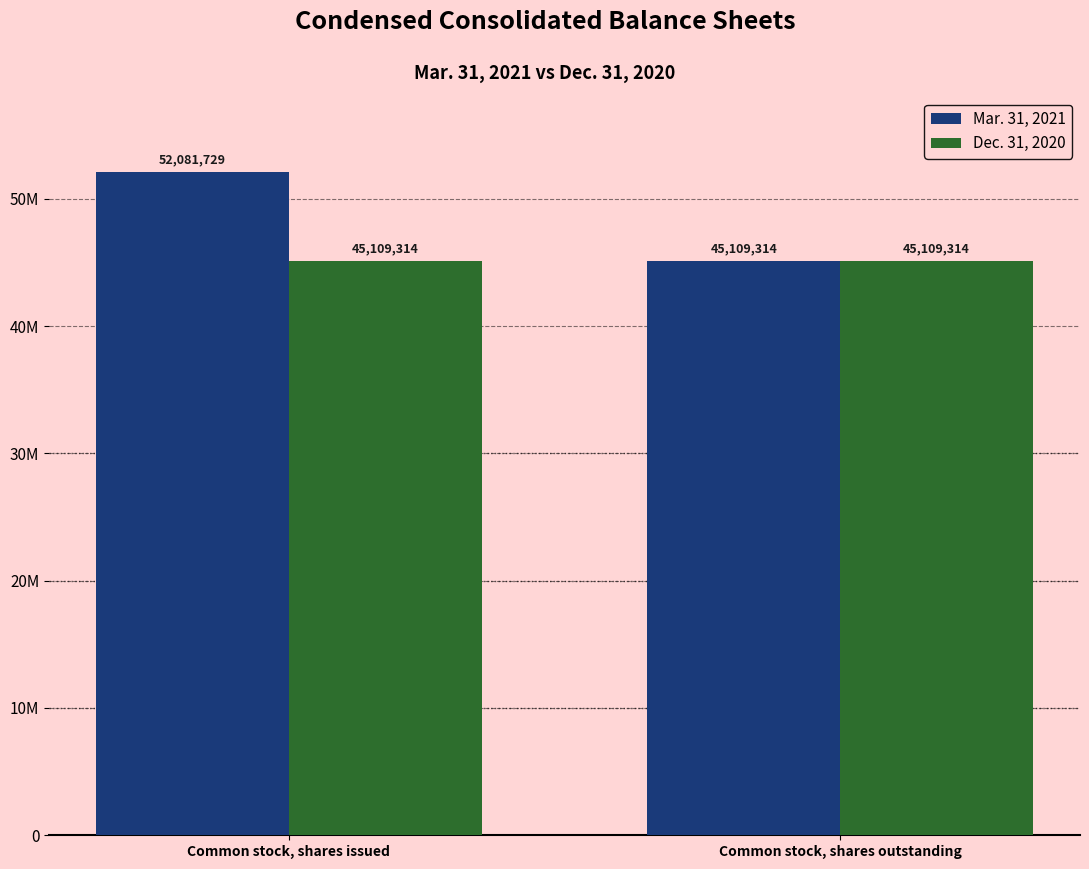

Reading left to right, extract all data points from this chart.

Mar. 31, 2021: Common stock, shares issued=52081729	Common stock, shares outstanding=45109314
Dec. 31, 2020: Common stock, shares issued=45109314	Common stock, shares outstanding=45109314